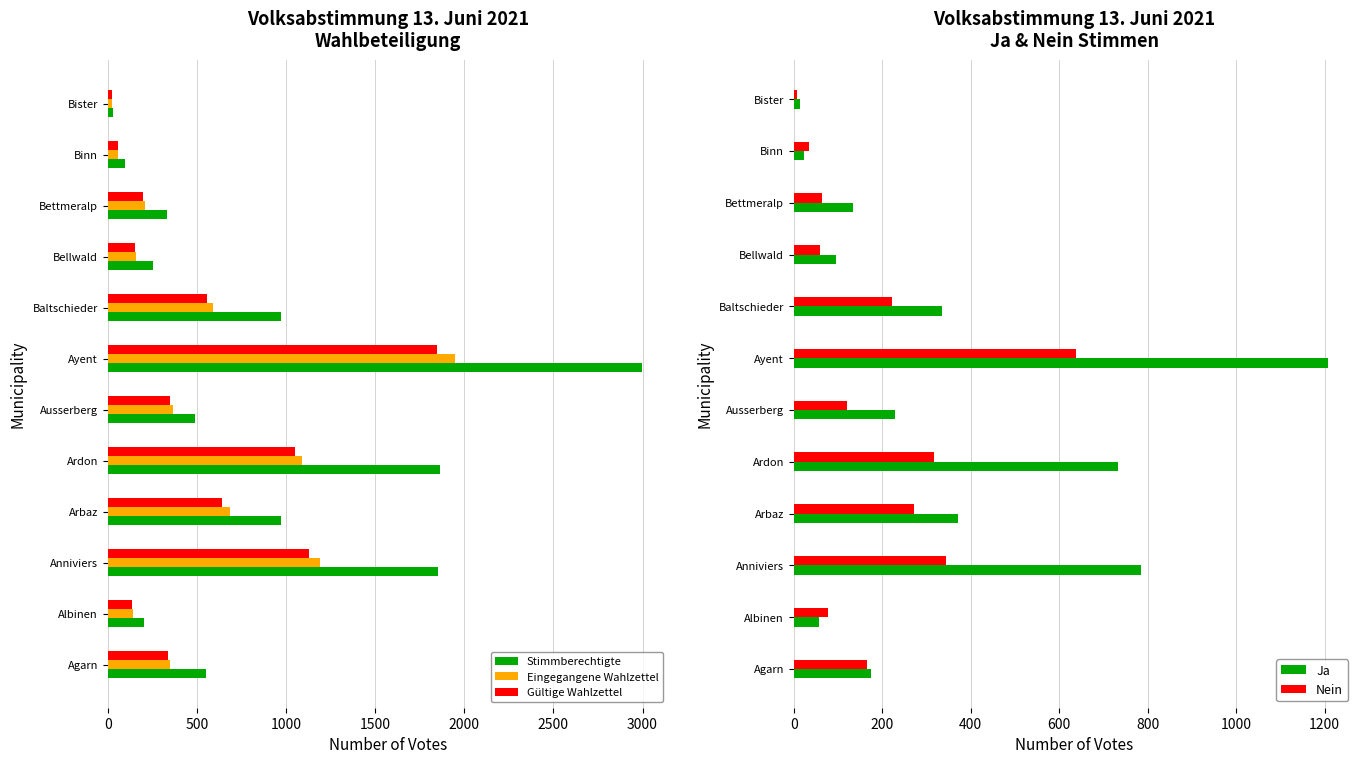

At which label is Nein closest to 323?

Ardon